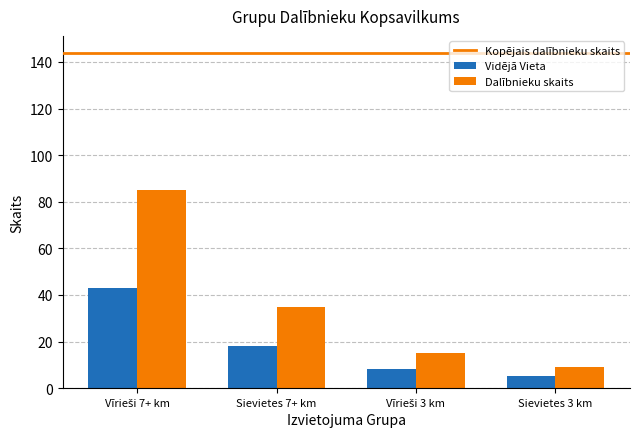

What is the difference between the maximum and minimum values in the Vidējā Vieta series?

38